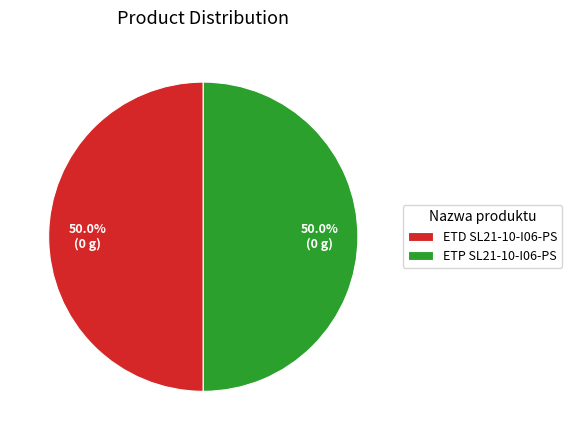

To the nearest percent, what percentage of the pie is ETD SL21-10-I06-PS?

50%